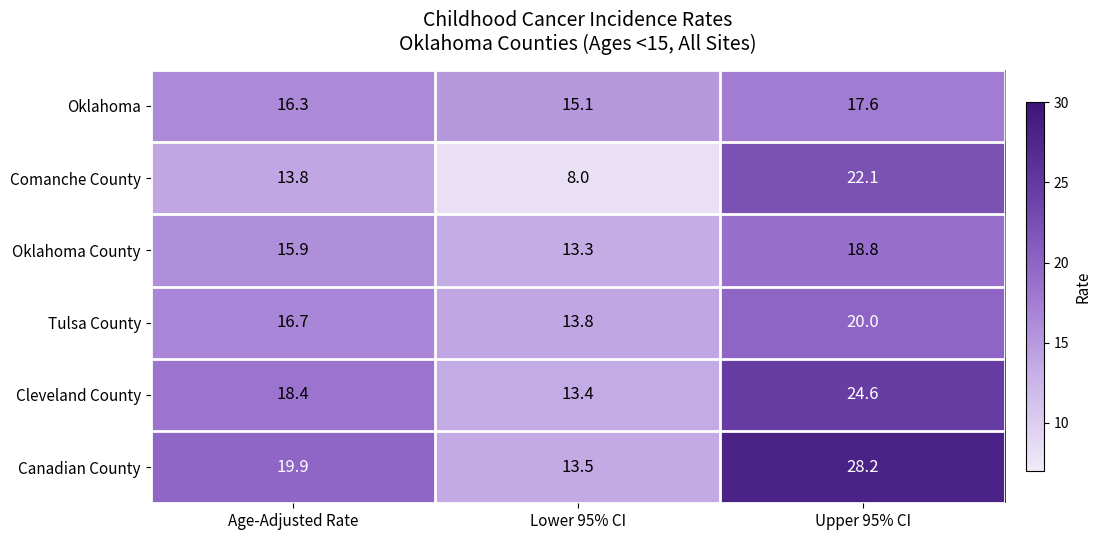

What is the spread (max minus min) of values at Lower 95% CI?

7.1